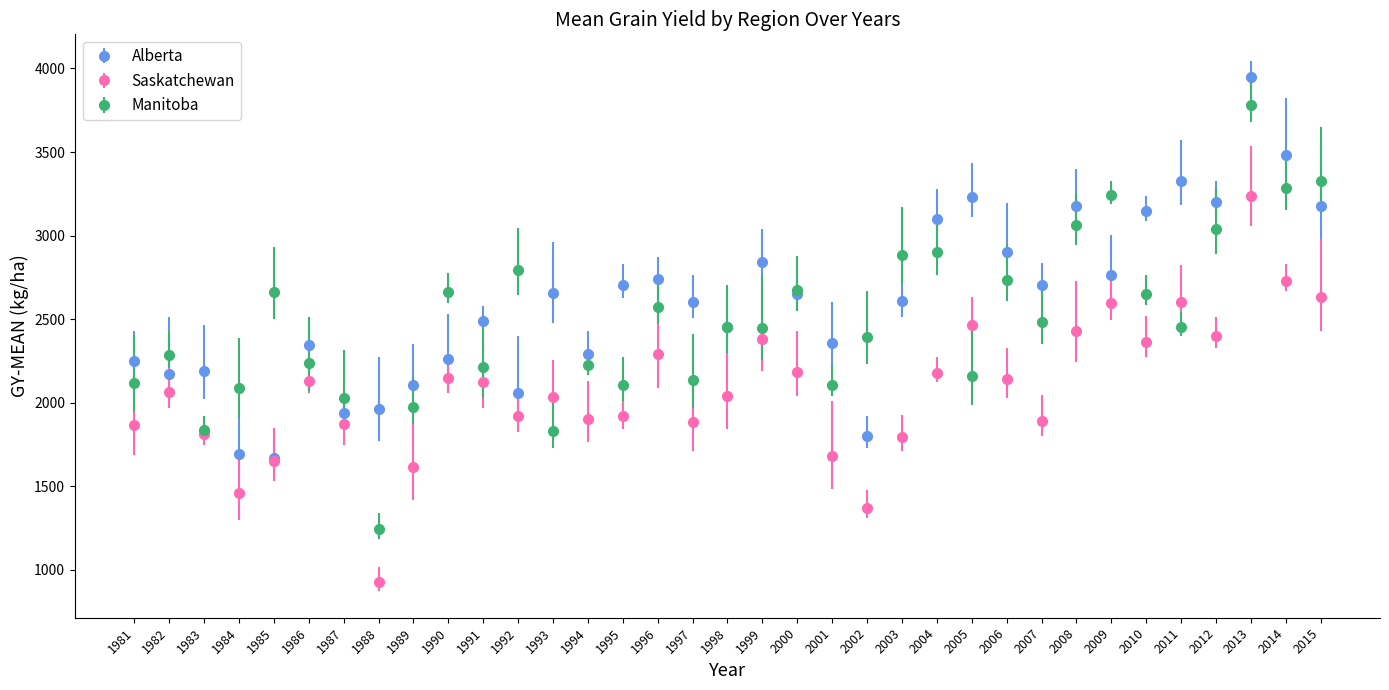

Which series changed the most between 1993 and 2005?

Alberta